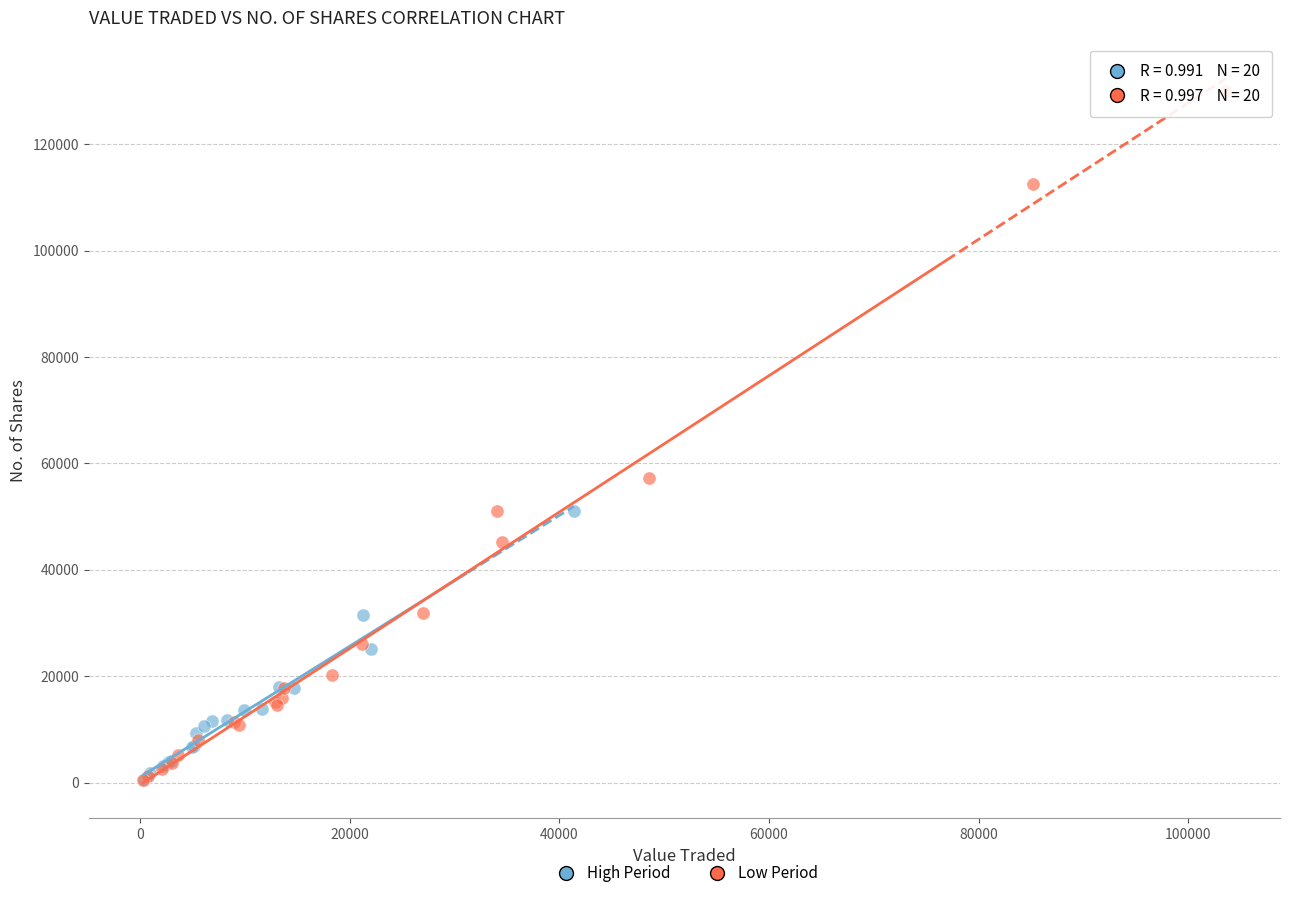

Which series contains the highest Y value?

Low Period